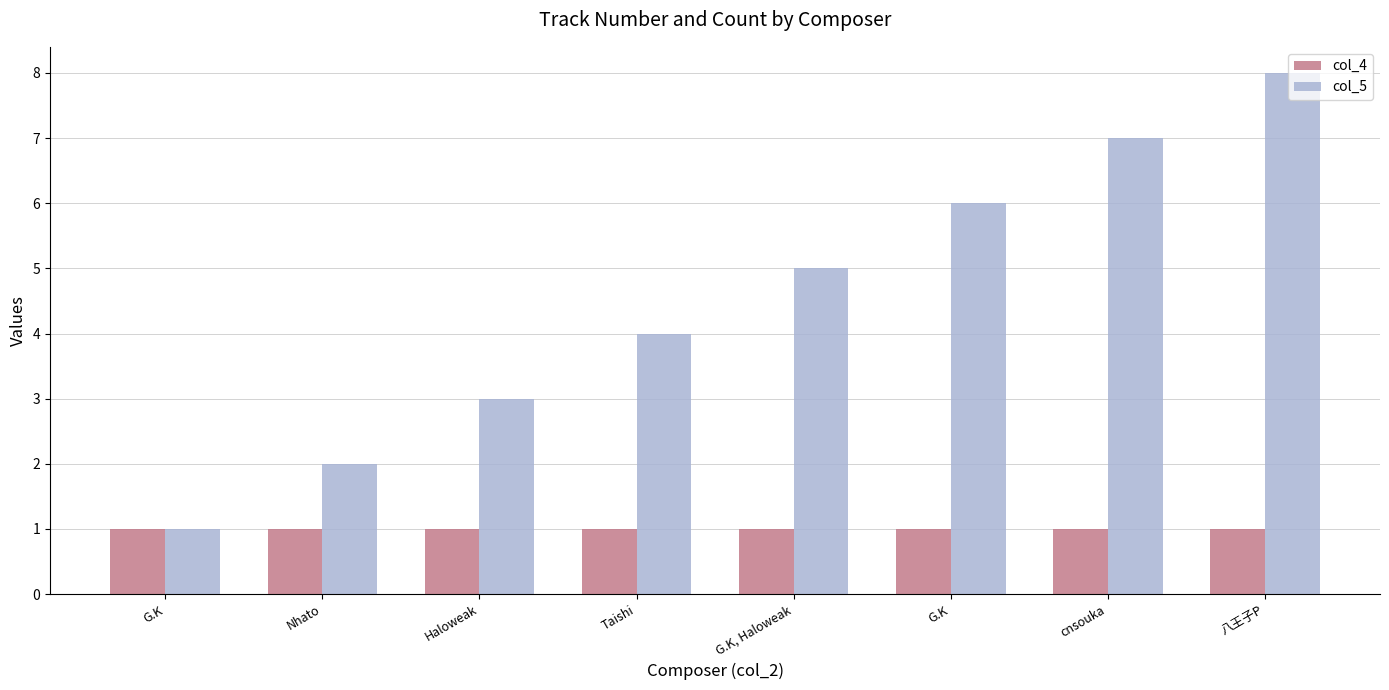

Which series has the largest range (max minus min)?

col_5